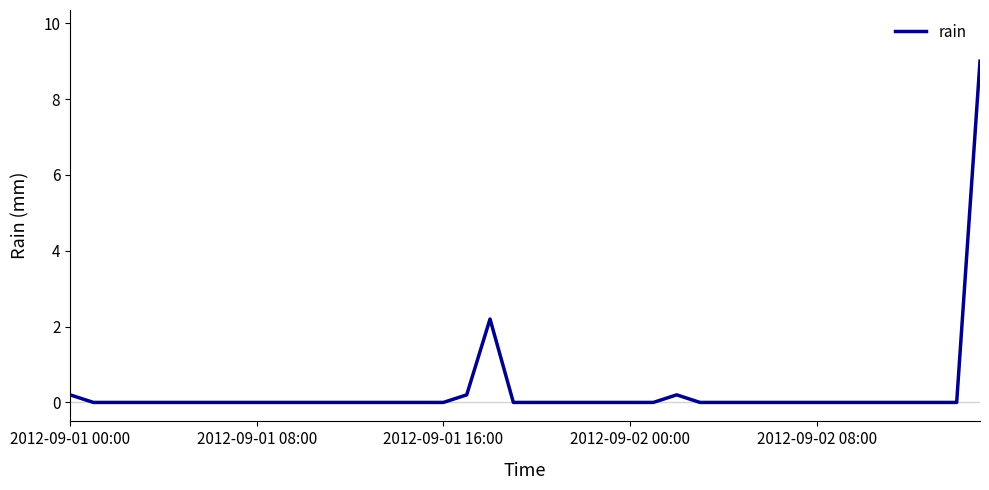

What is the difference between the maximum and minimum values?

9.0